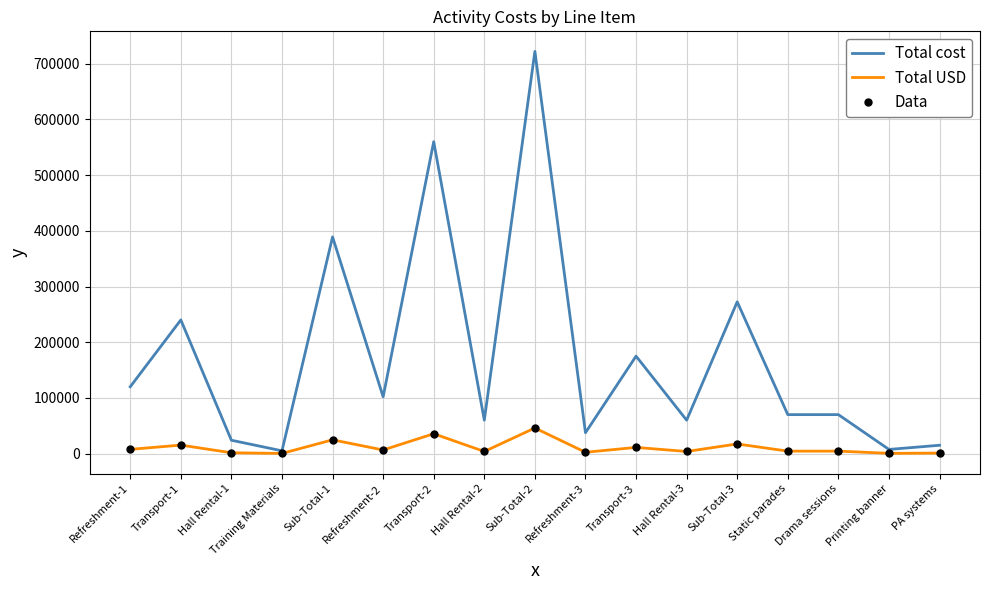

At which category does Total cost reach its first local valley?

Training Materials